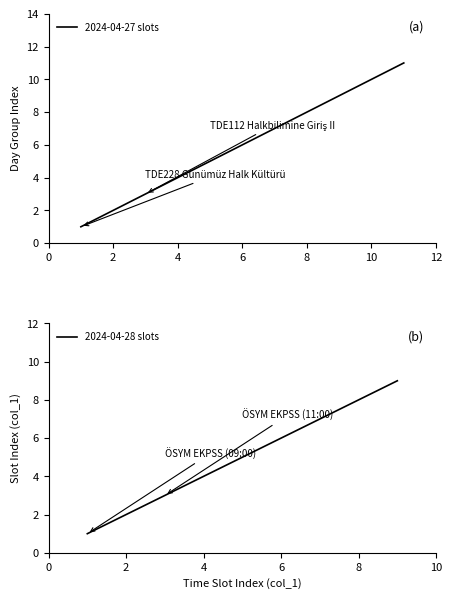

What is the highest value of the 2024-04-27 slots series?

11